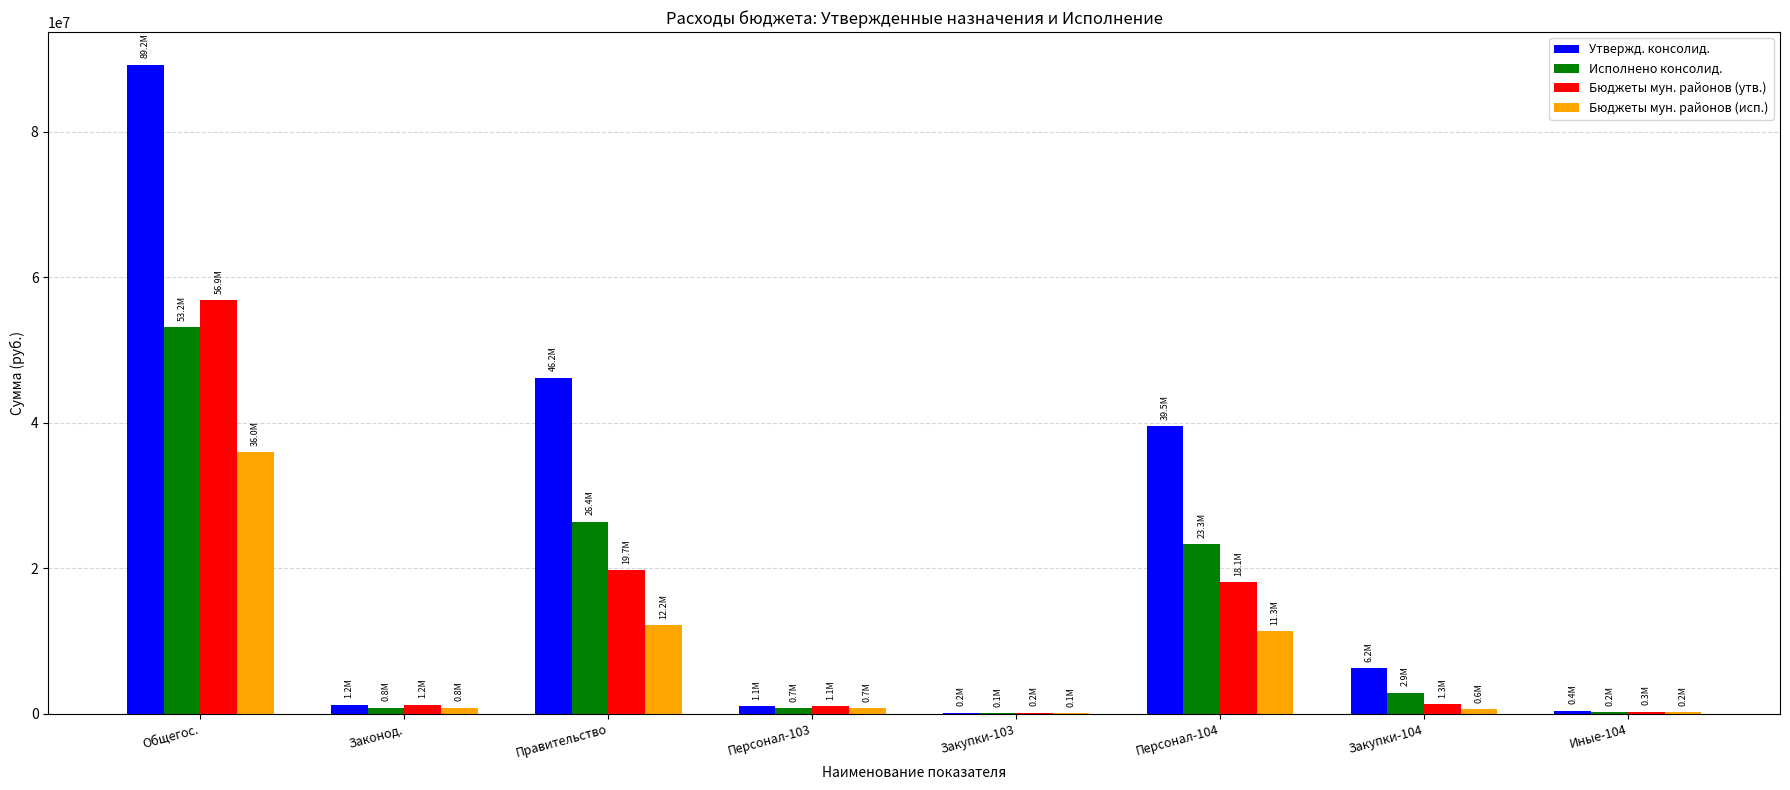

How many values in the Бюджеты мун. районов (утв.) series exceed 1297409?

4